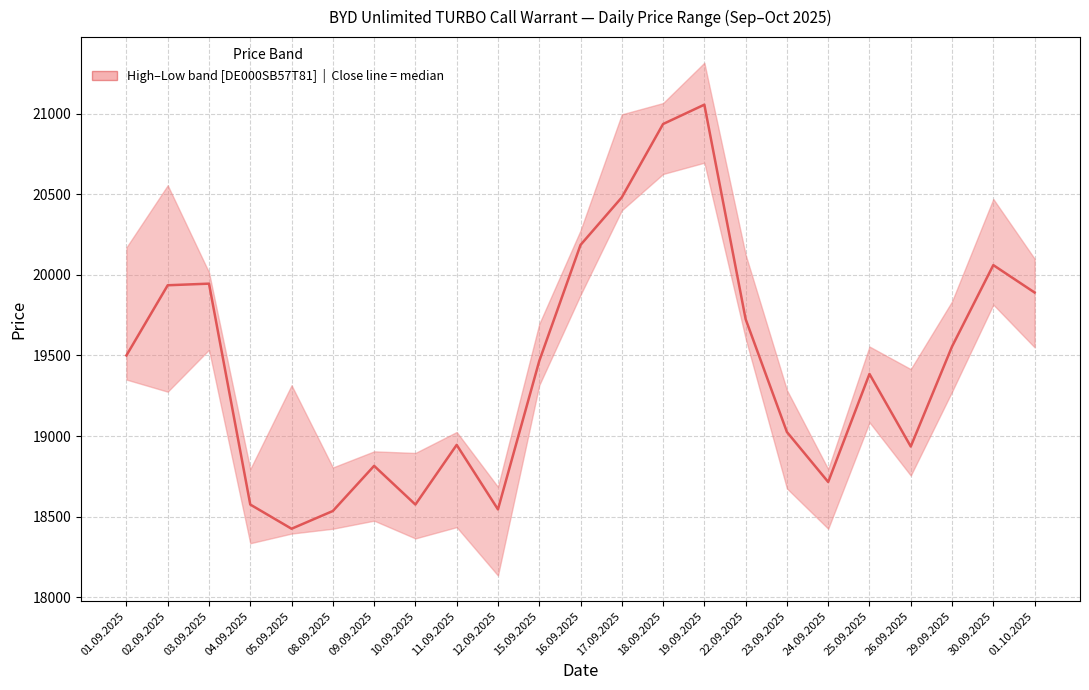

What is the maximum value shown in the chart?

21055